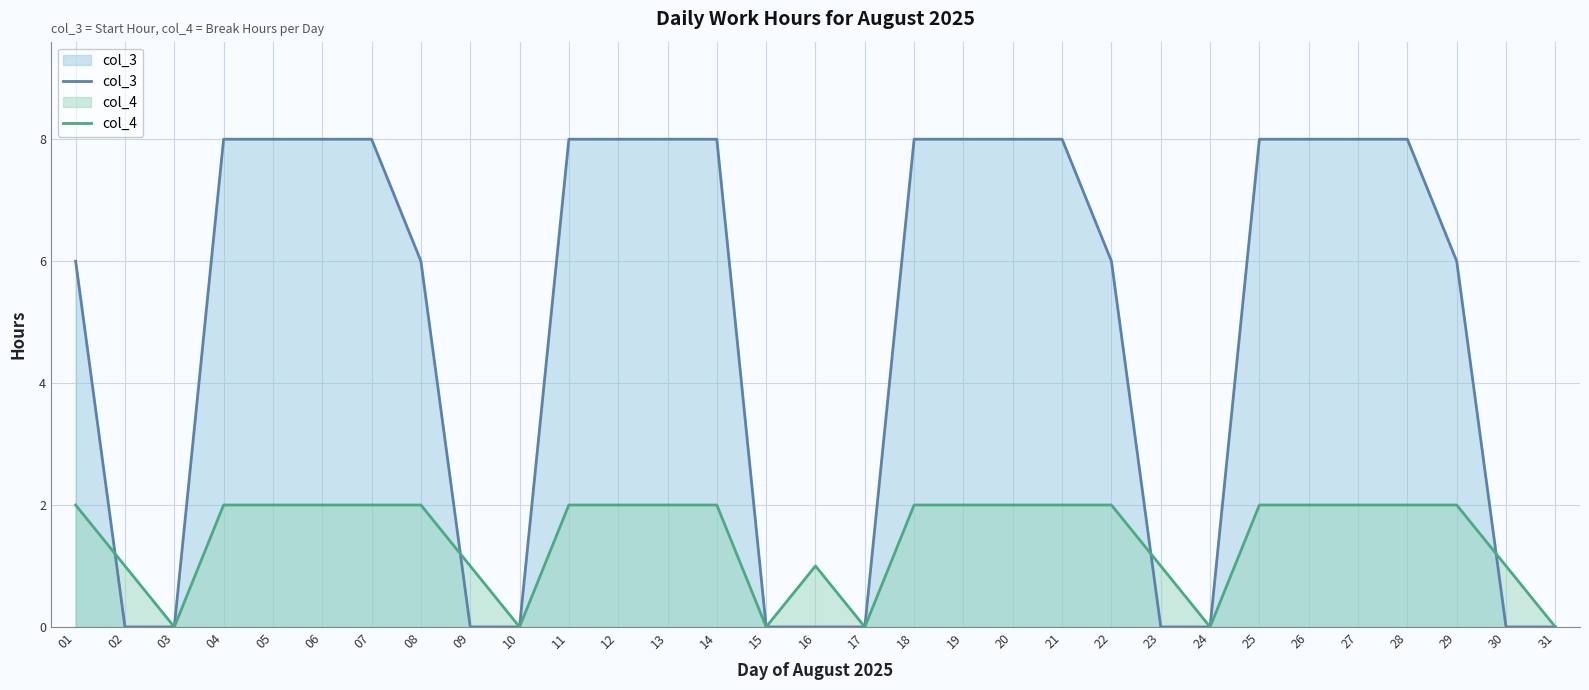

Count the number of data series in this chart.

2